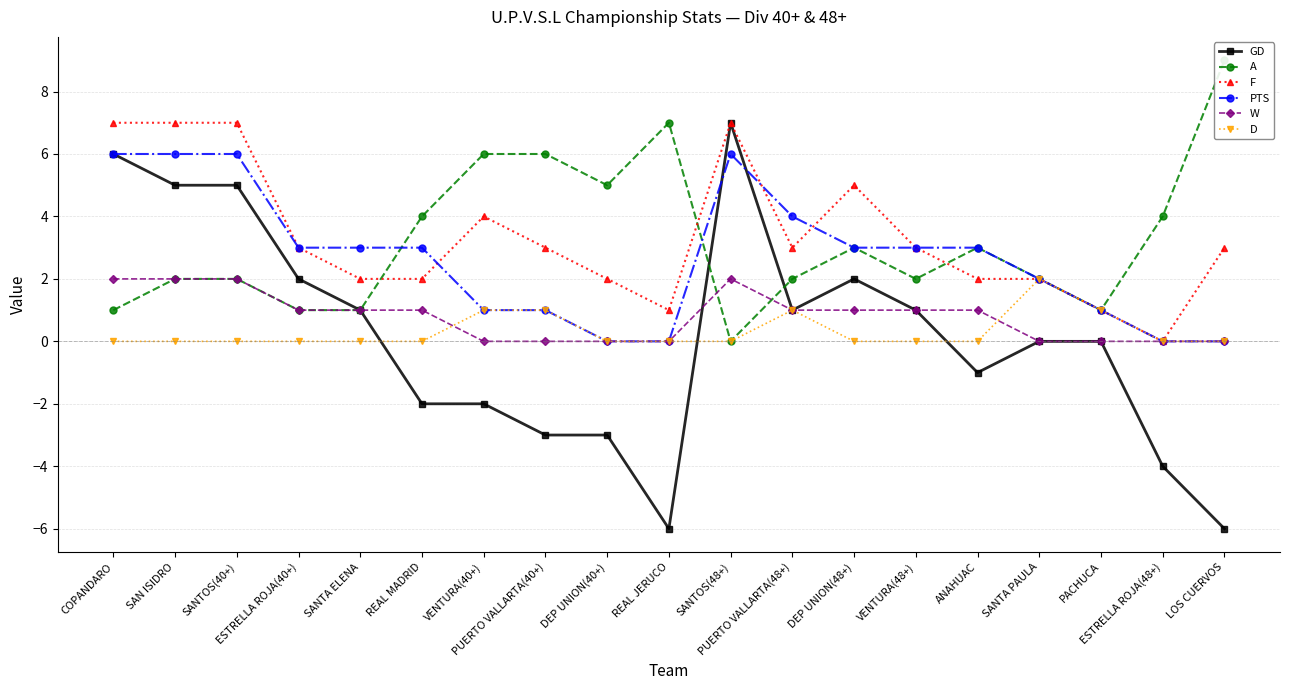

How many negative values does the GD series have?

8